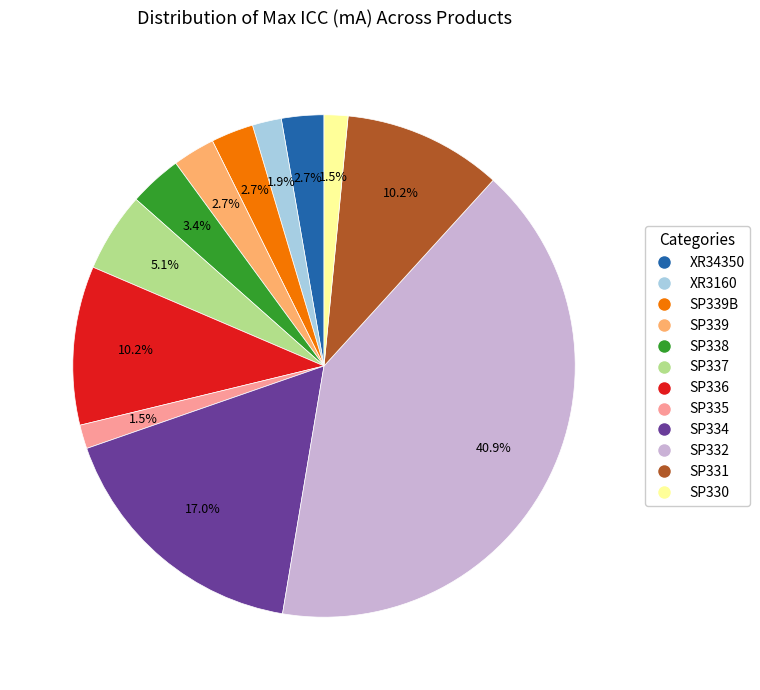

Which slice is the largest?

SP332